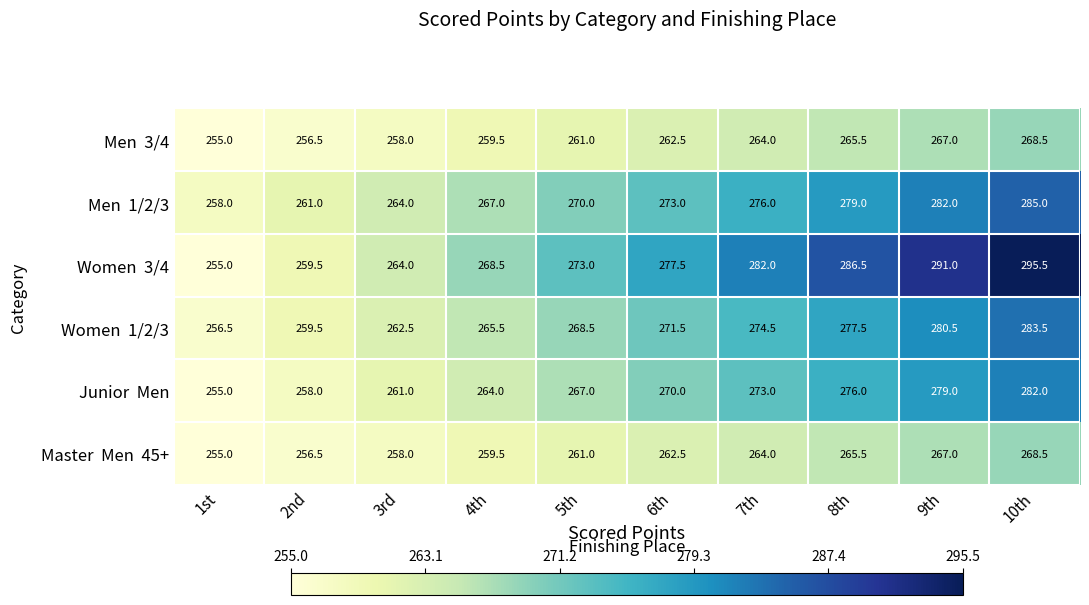

Which category has the lowest value across all series?

1st